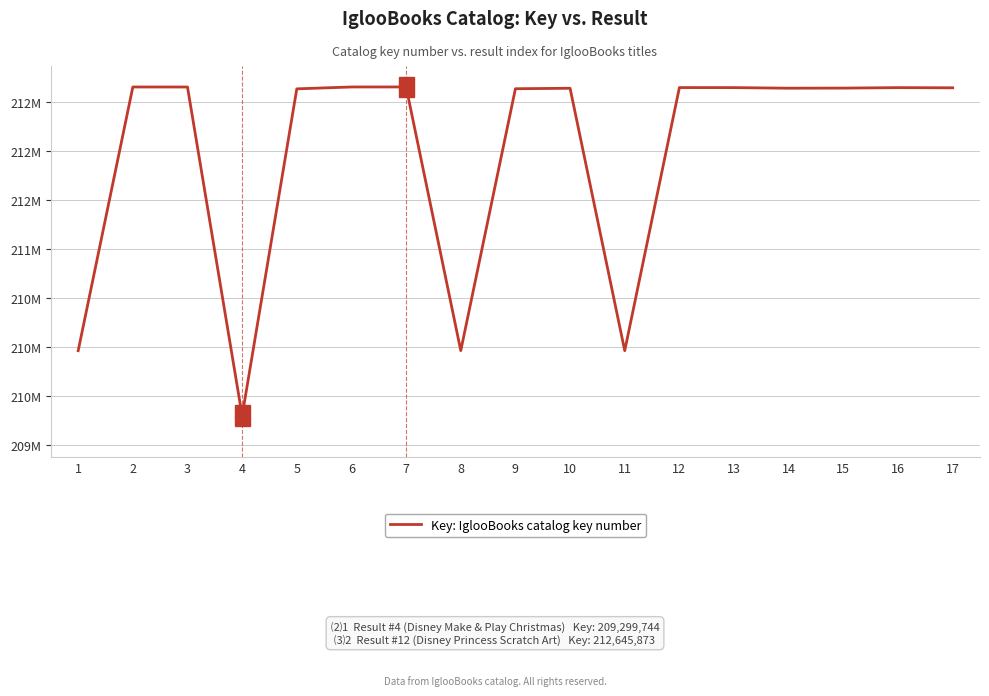

Where is the first local maximum?

2